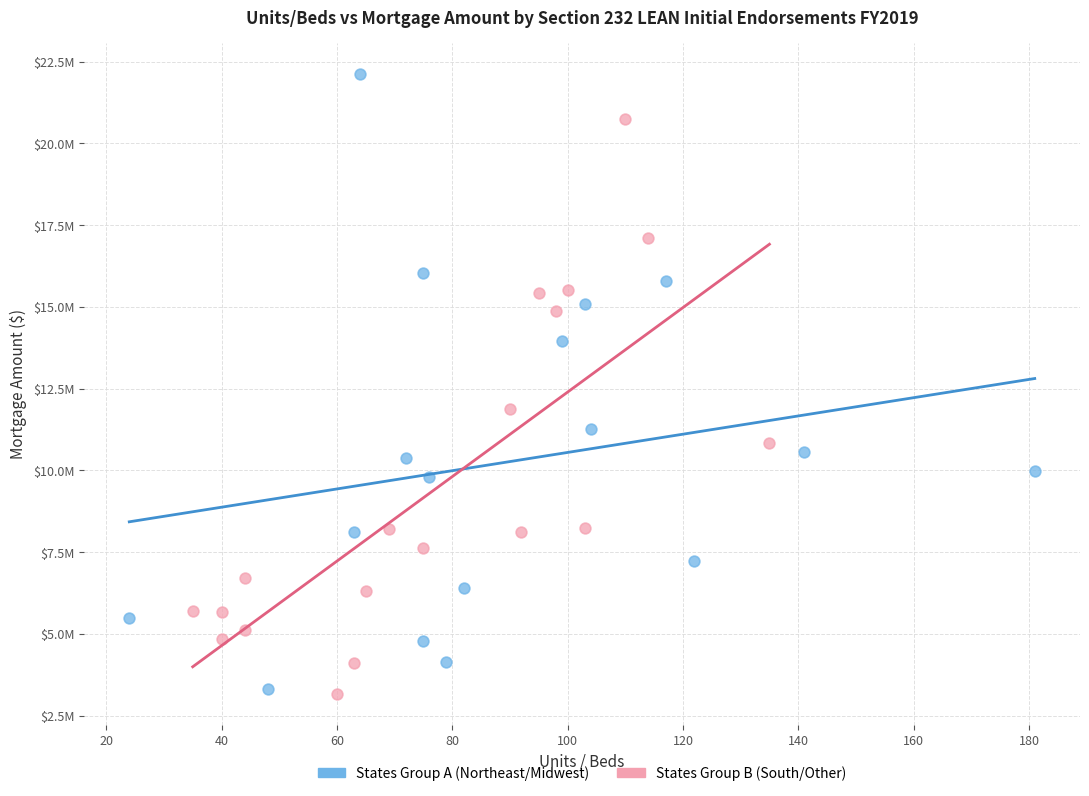

Which series has the widest spread of Y values?

States Group A (Northeast/Midwest)